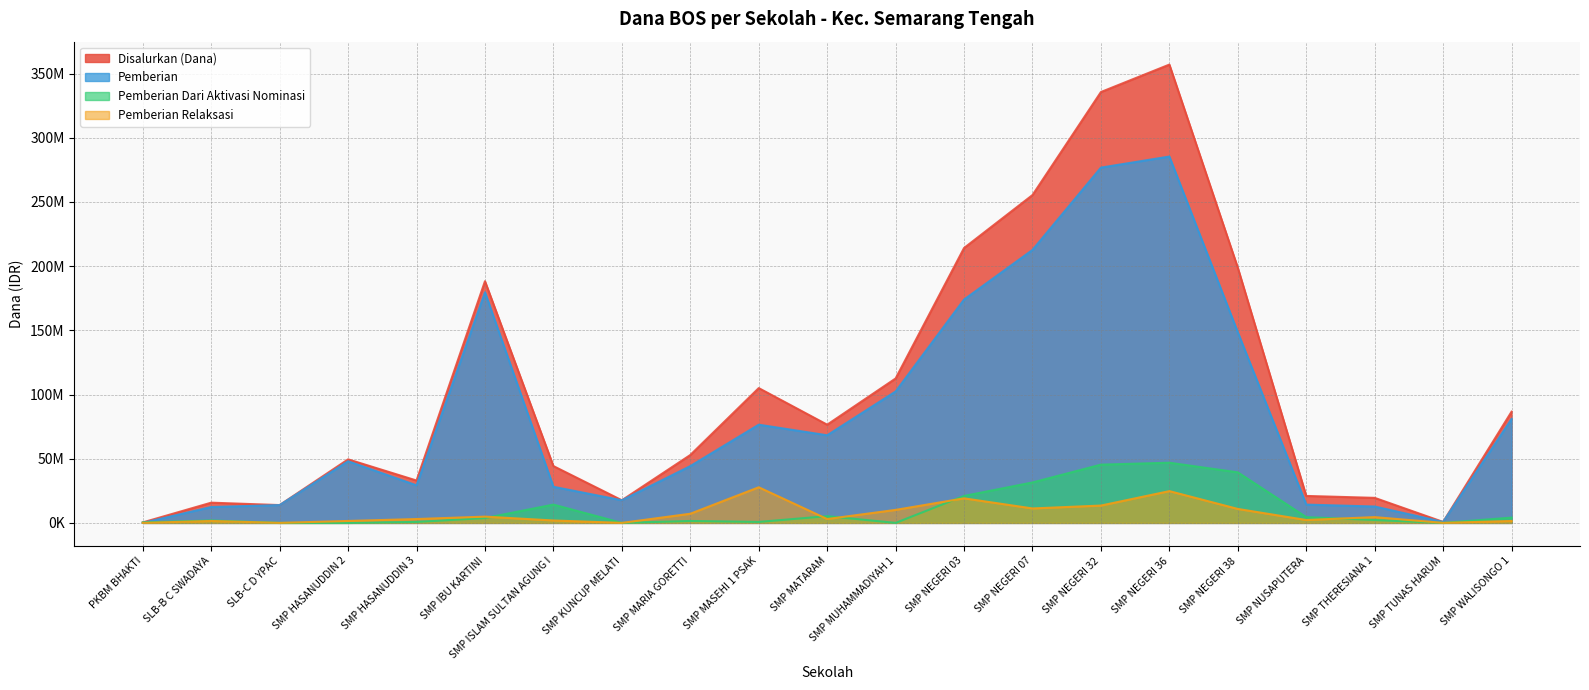

Where does the Pemberian Relaksasi series first go above 3000000?

SMP IBU KARTINI